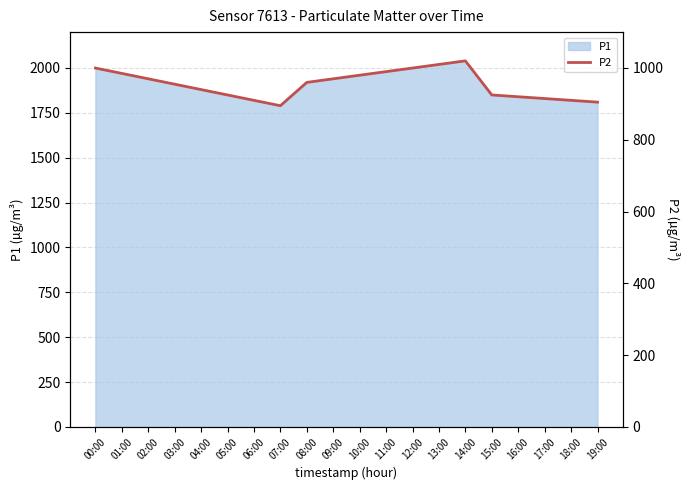

At which category does the chart reach its peak across all series?

14:00